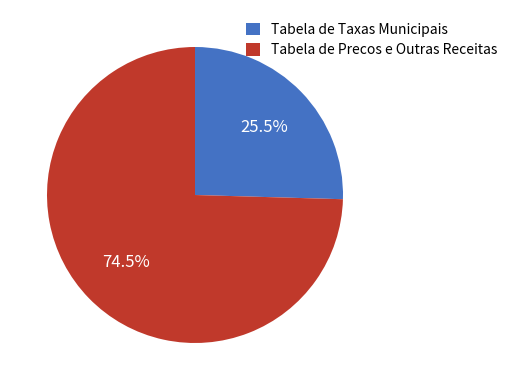

What percentage is NOT represented by Tabela de Precos e Outras Receitas?

25.5%